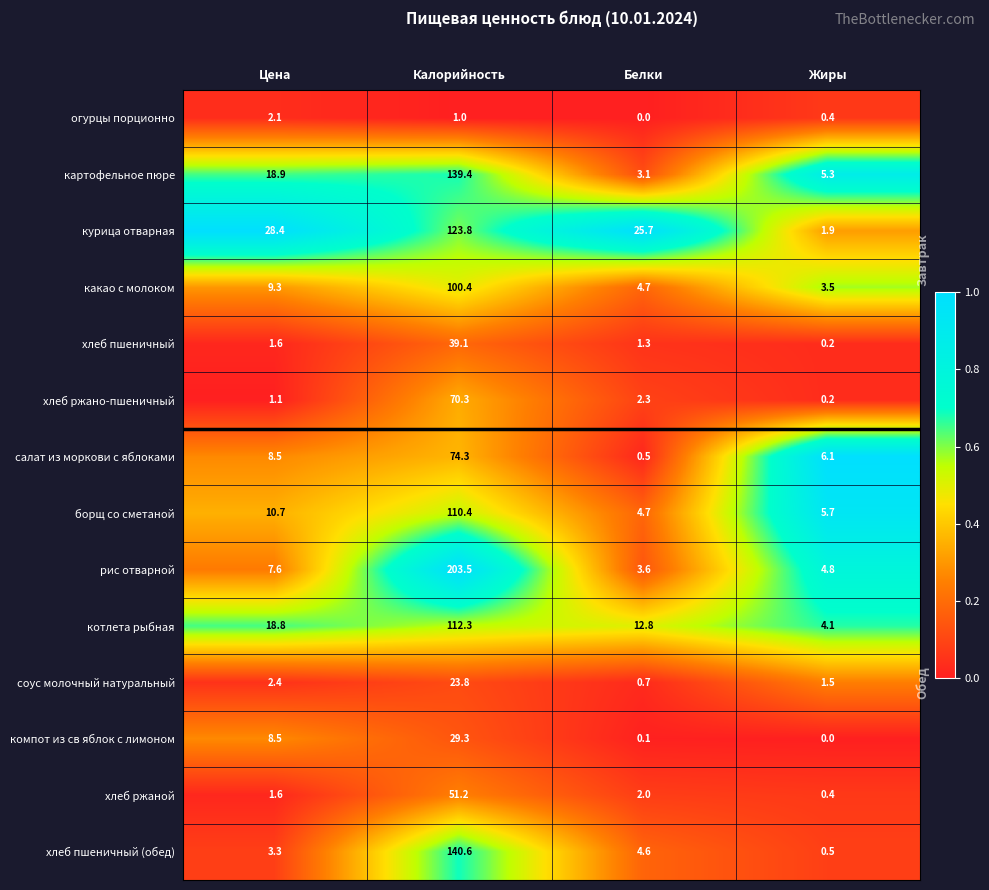

What is the total value across all series at Белки?

66.1